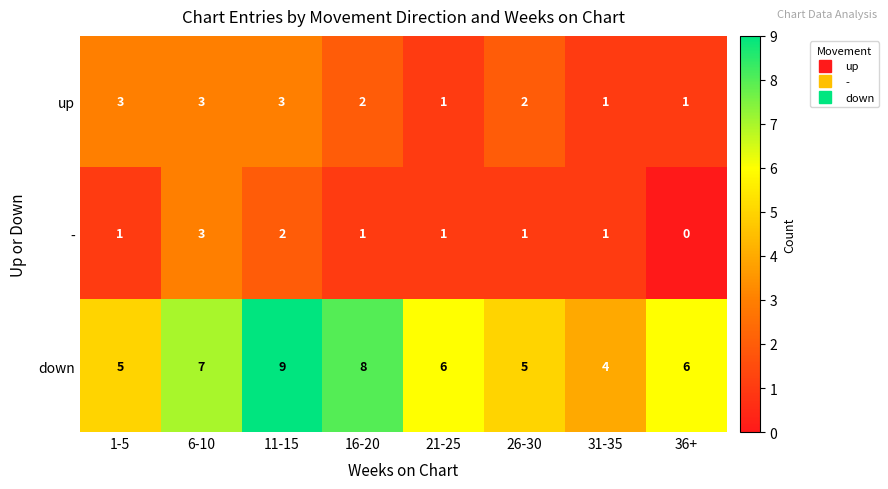

Rank the series by their average value, from lowest to highest.

-, up, down